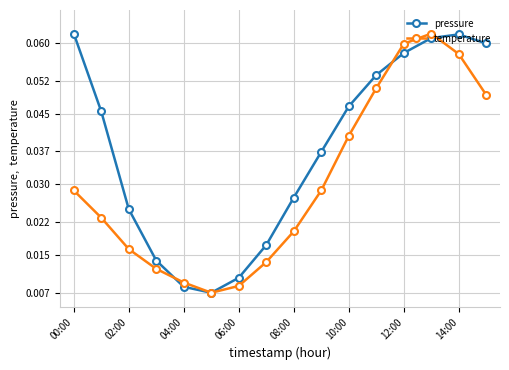

Which series has the largest total across all categories?

pressure